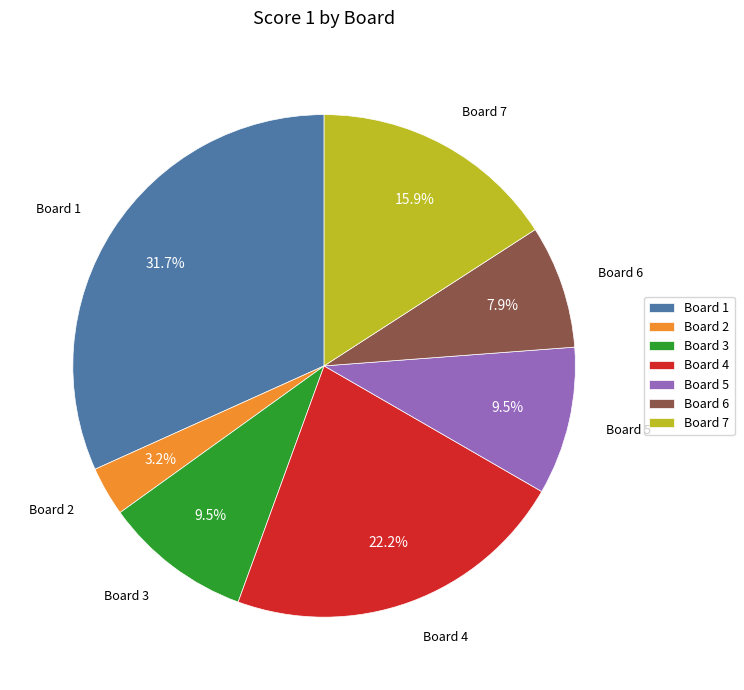

What is the ratio of the value at Board 6 to the value at Board 7?

0.5